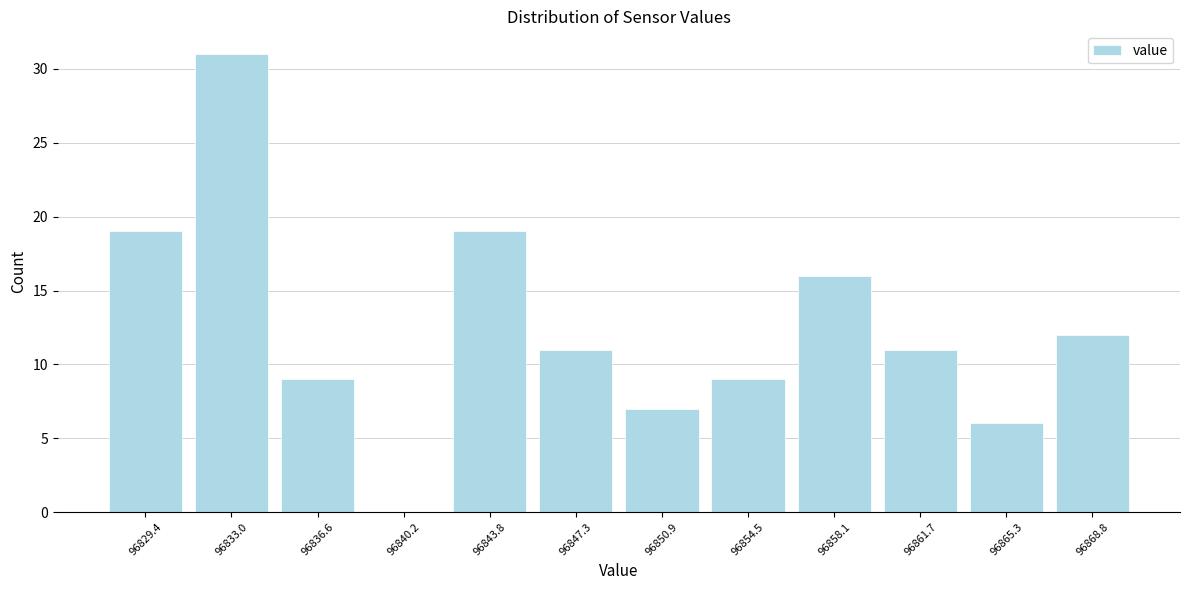

Reading right to left, list all the values displayed in this chart.

96868.8=12	96865.3=6	96861.7=11	96858.1=16	96854.5=9	96850.9=7	96847.3=11	96843.8=19	96840.2=0	96836.6=9	96833.0=31	96829.4=19